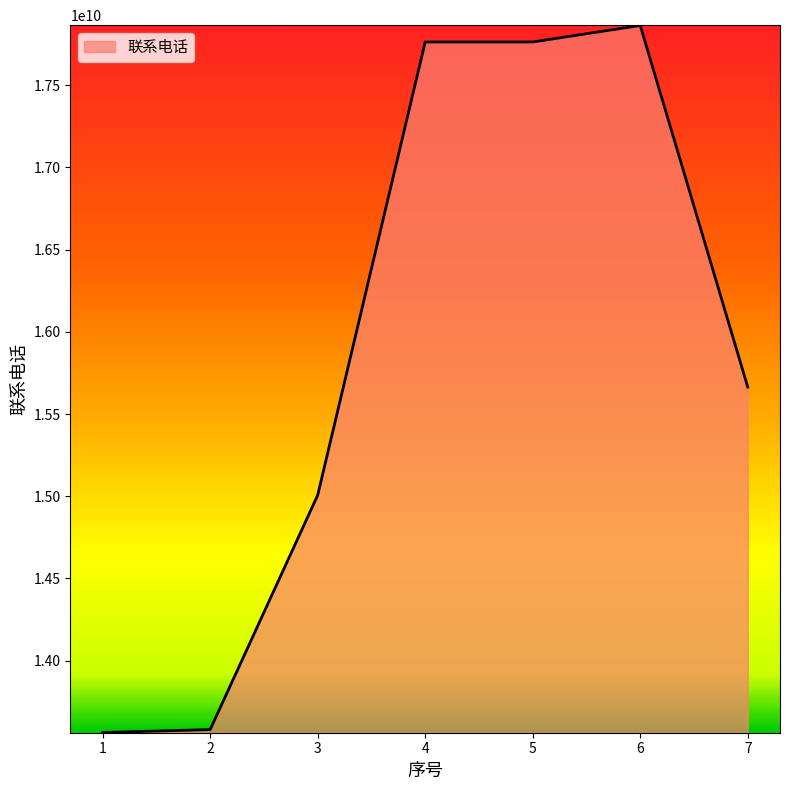

Does the chart have visible grid lines?

No